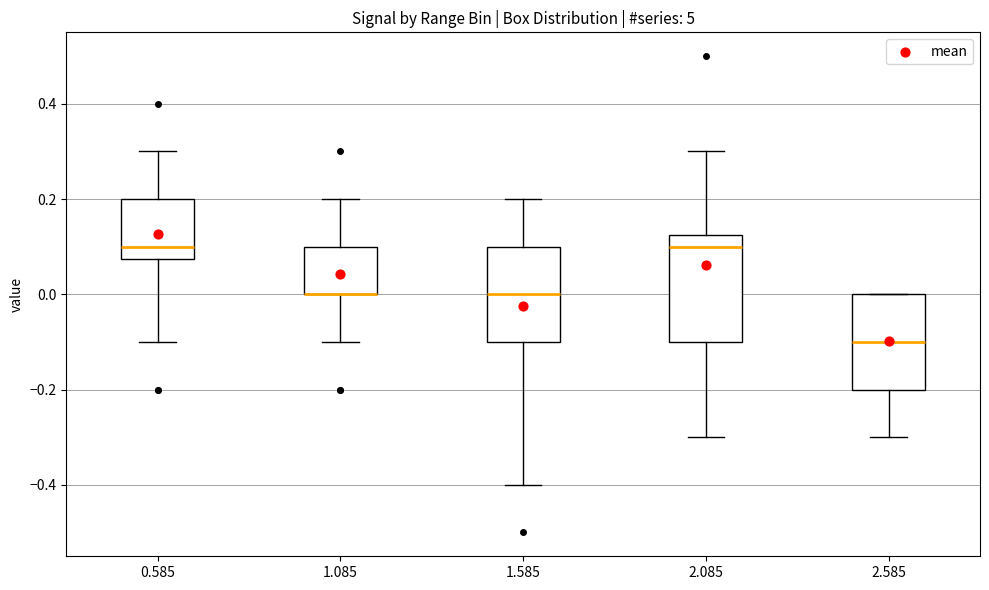

Reading left to right, read every box against the y-axis: the position of its median line, the range the box covers, and the ends of its whiskers. The values are not printed on the chart, so give them approximately, as read against the axis.

0.585: median 0.10, box 0.08 to 0.20, whiskers -0.10 to 0.30
1.085: median 0.00 (drawn on the box's lower edge), box 0.00 to 0.10, whiskers -0.10 to 0.20
1.585: median 0.00, box -0.10 to 0.10, whiskers -0.40 to 0.20
2.085: median 0.10, box -0.10 to 0.12, whiskers -0.30 to 0.30
2.585: median -0.10, box -0.20 to 0.00, whiskers -0.30 to 0.00